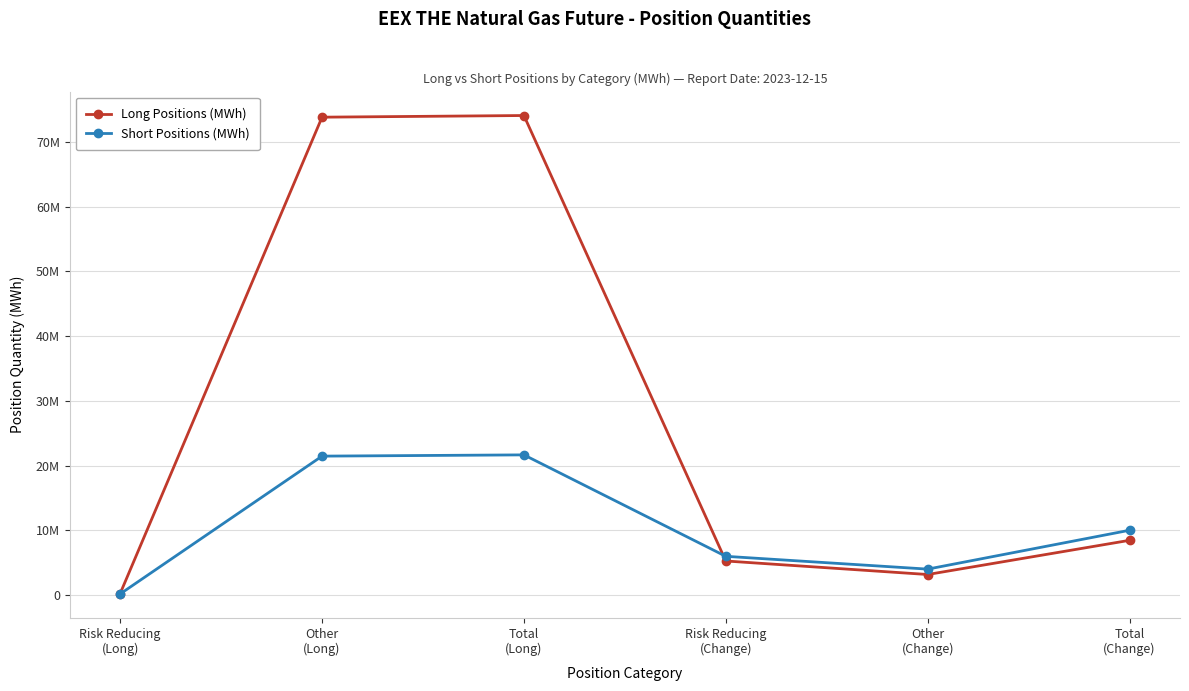

Which series has the largest range (max minus min)?

Long Positions (MWh)